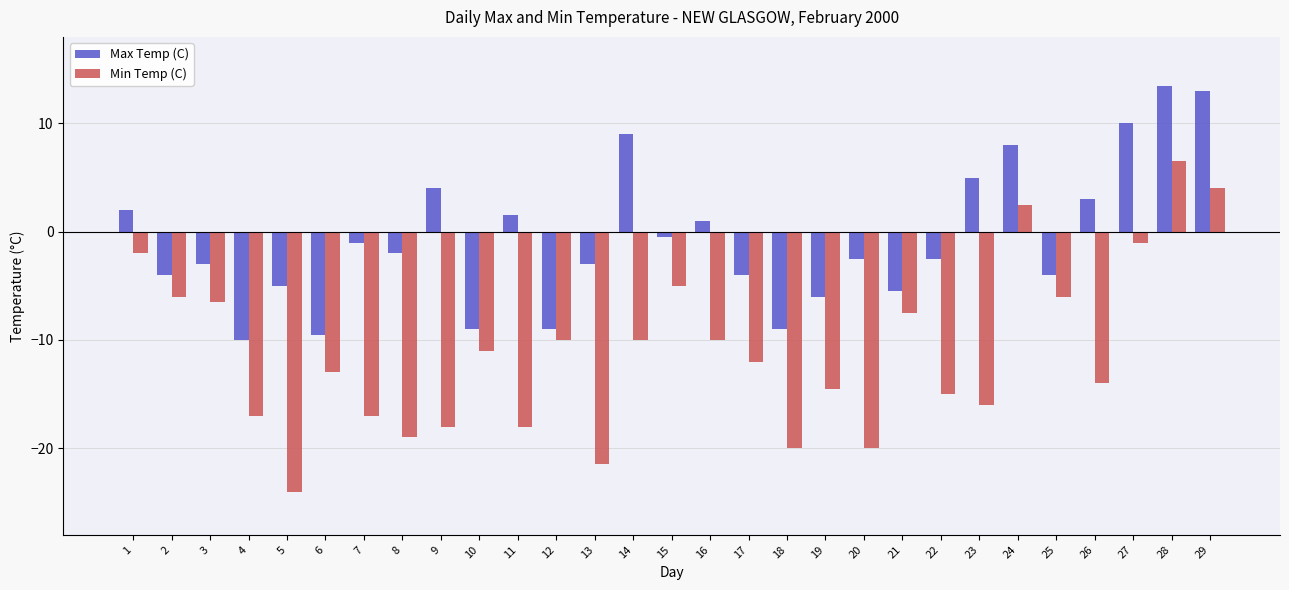

Reading right to left, what are all the values shown in this chart?

Max Temp (C): 29=13.0	28=13.5	27=10.0	26=3.0	25=-4.0	24=8.0	23=5.0	22=-2.5	21=-5.5	20=-2.5	19=-6.0	18=-9.0	17=-4.0	16=1.0	15=-0.5	14=9.0	13=-3.0	12=-9.0	11=1.5	10=-9.0	9=4.0	8=-2.0	7=-1.0	6=-9.5	5=-5.0	4=-10.0	3=-3.0	2=-4.0	1=2.0
Min Temp (C): 29=4.0	28=6.5	27=-1.0	26=-14.0	25=-6.0	24=2.5	23=-16.0	22=-15.0	21=-7.5	20=-20.0	19=-14.5	18=-20.0	17=-12.0	16=-10.0	15=-5.0	14=-10.0	13=-21.5	12=-10.0	11=-18.0	10=-11.0	9=-18.0	8=-19.0	7=-17.0	6=-13.0	5=-24.0	4=-17.0	3=-6.5	2=-6.0	1=-2.0